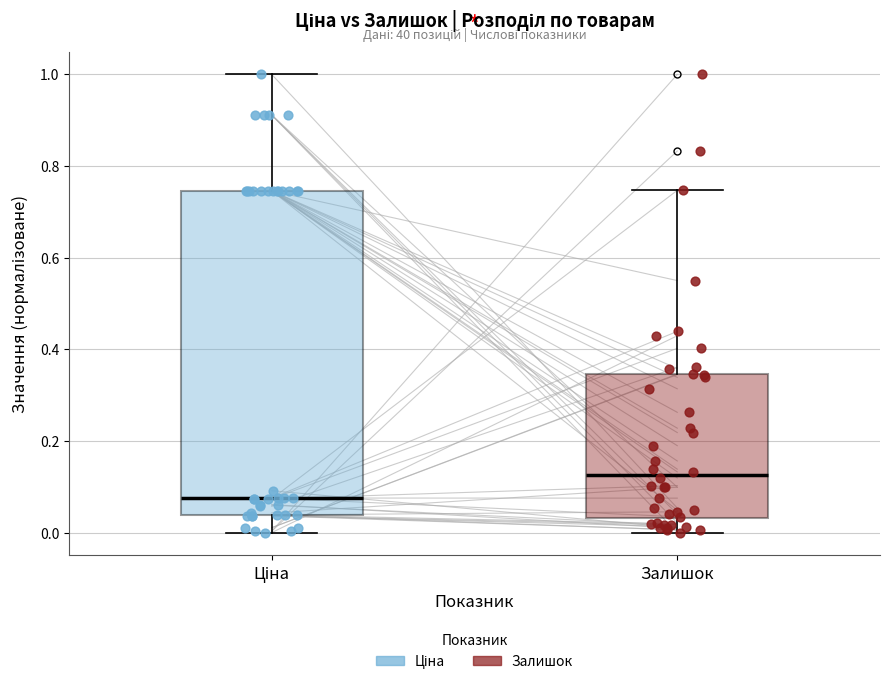

Where does the lower whisker of the box for Залишок end on the y-axis? The values are not printed on the chart, so give them approximately, as read against the axis.

0.00